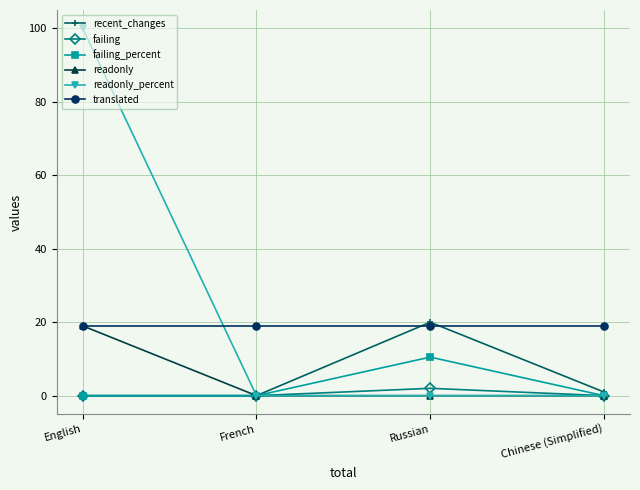

What are all the series names shown in the legend?

recent_changes, failing, failing_percent, readonly, readonly_percent, translated